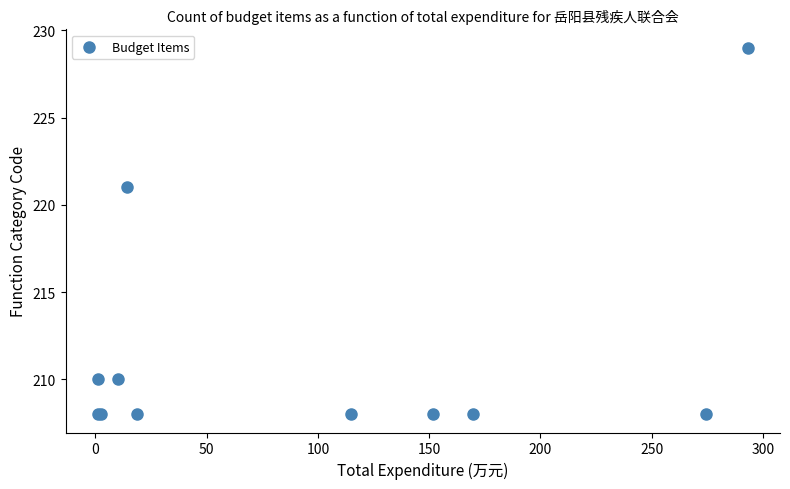

What Y value in the scatter plot is closest to 218?

221